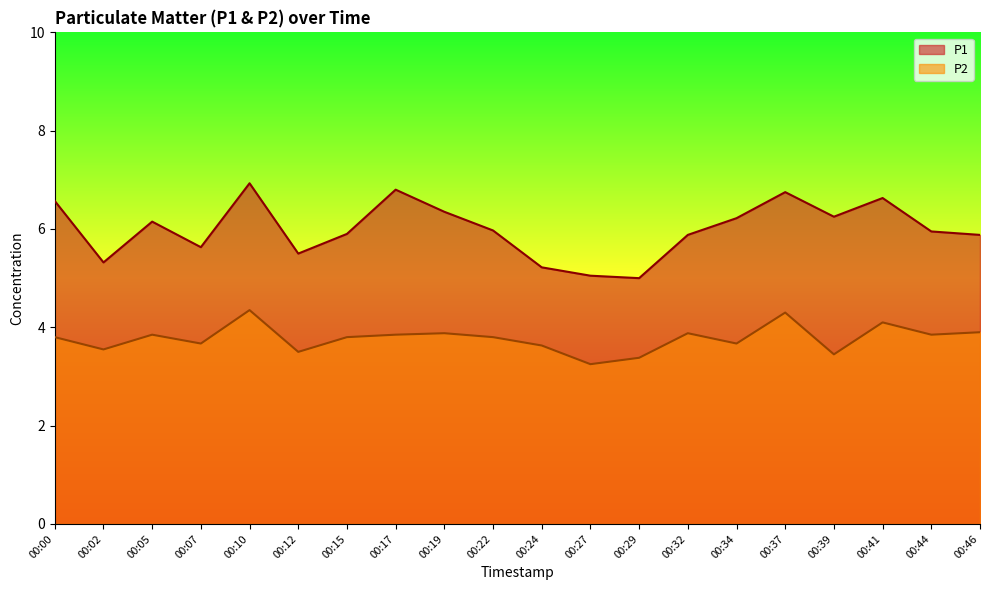

What is the value of the P2 point at the 10th from the left?

3.8